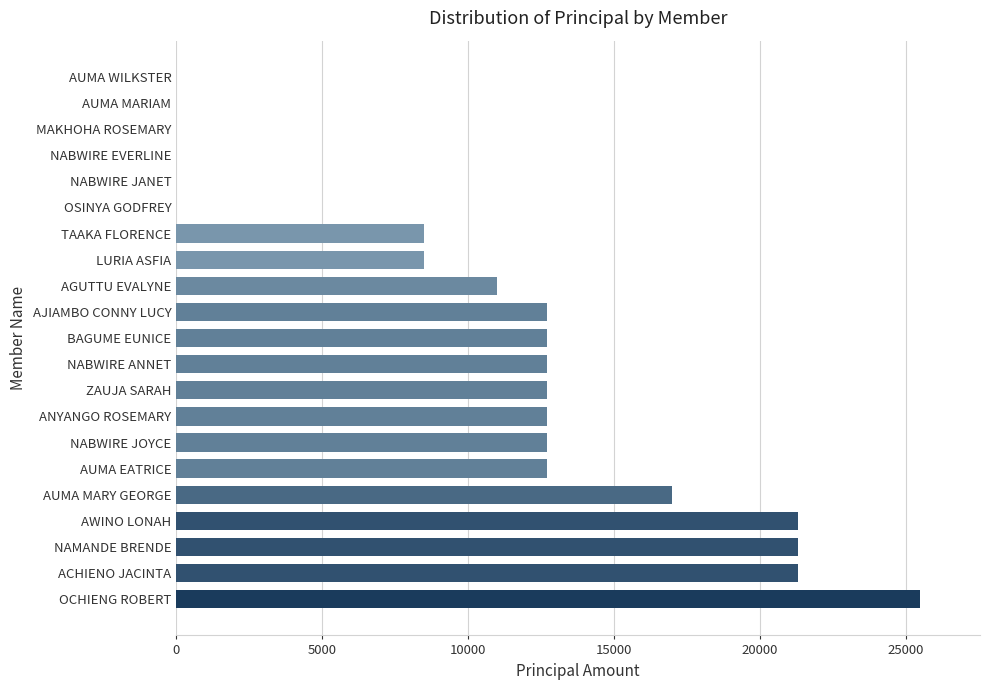

What is the sum of all values?

223300